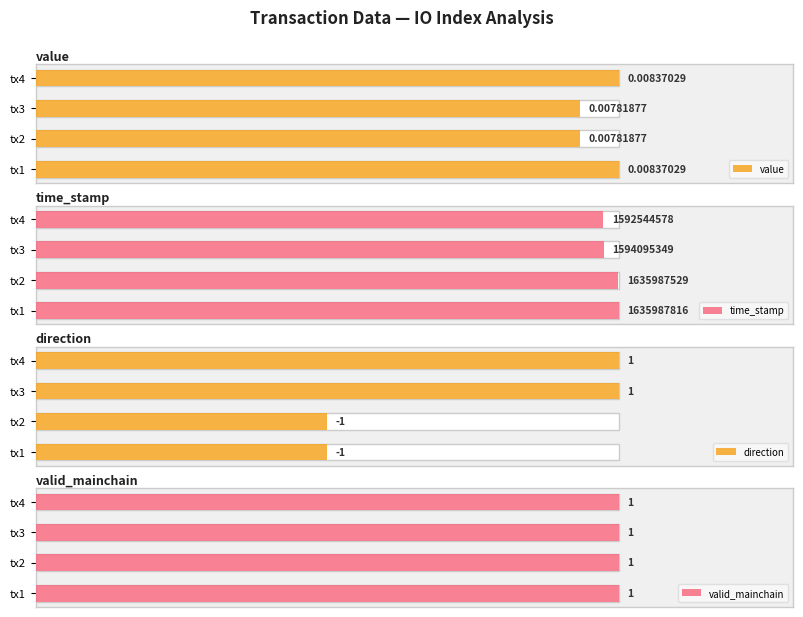

Which series has the widest spread of values?

direction